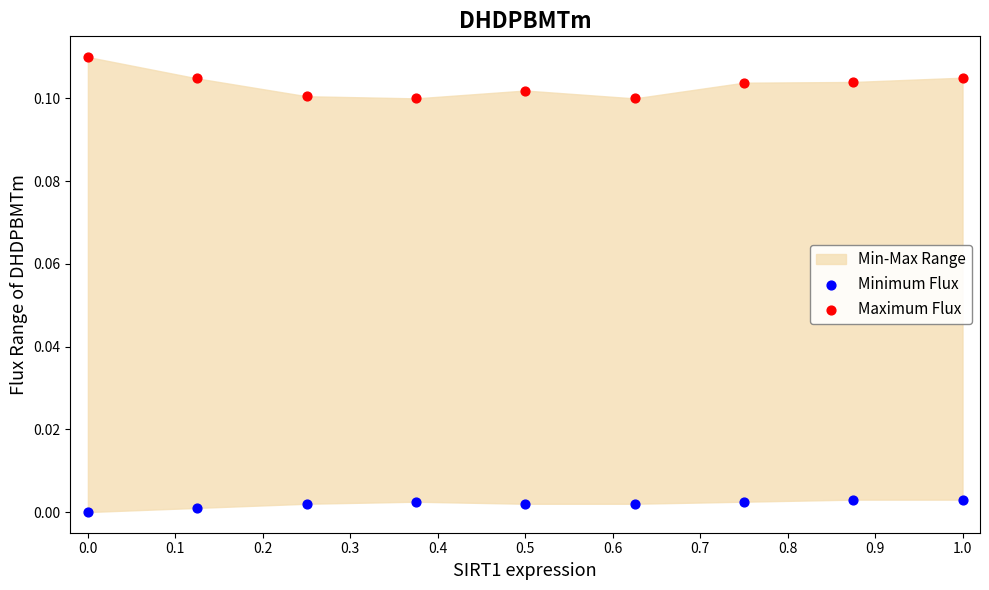

Across all data points, what is the range of X values (max minus min)?

1.0